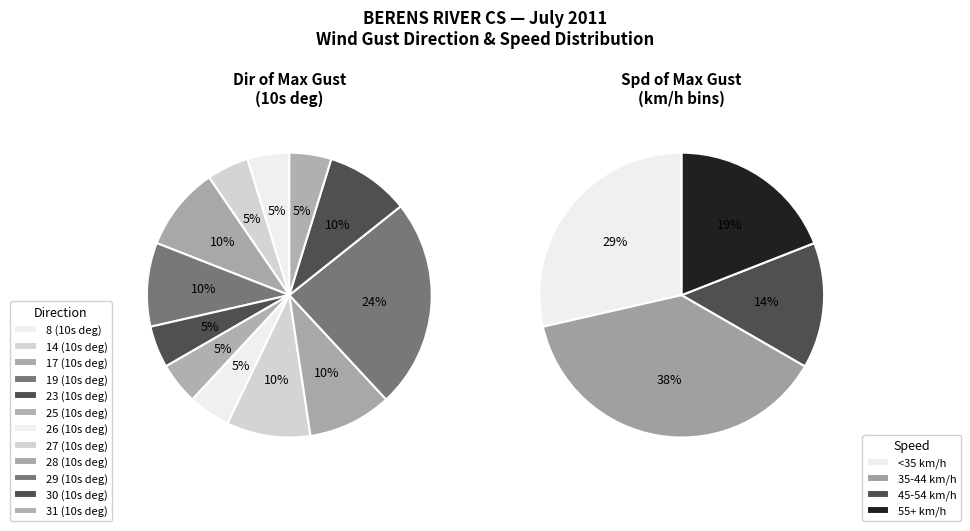

To the nearest percent, what is the average slice percentage?

12%